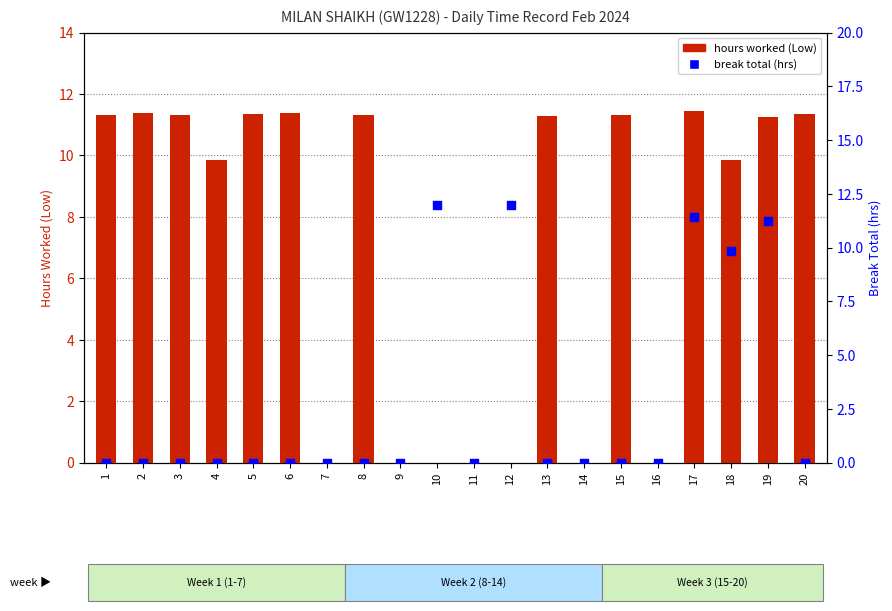

Which series contains the lowest Y value?

hours worked (Low)